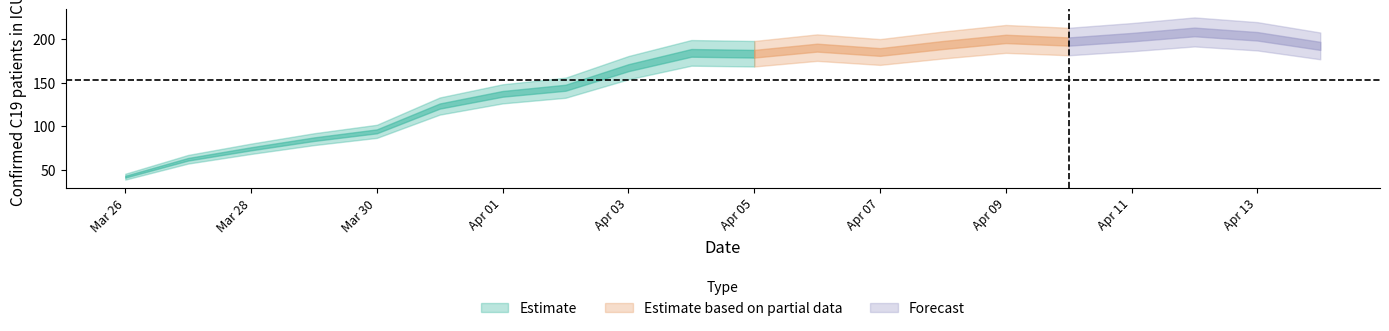

Is it true that the value at 2020-04-02 is 60?

False